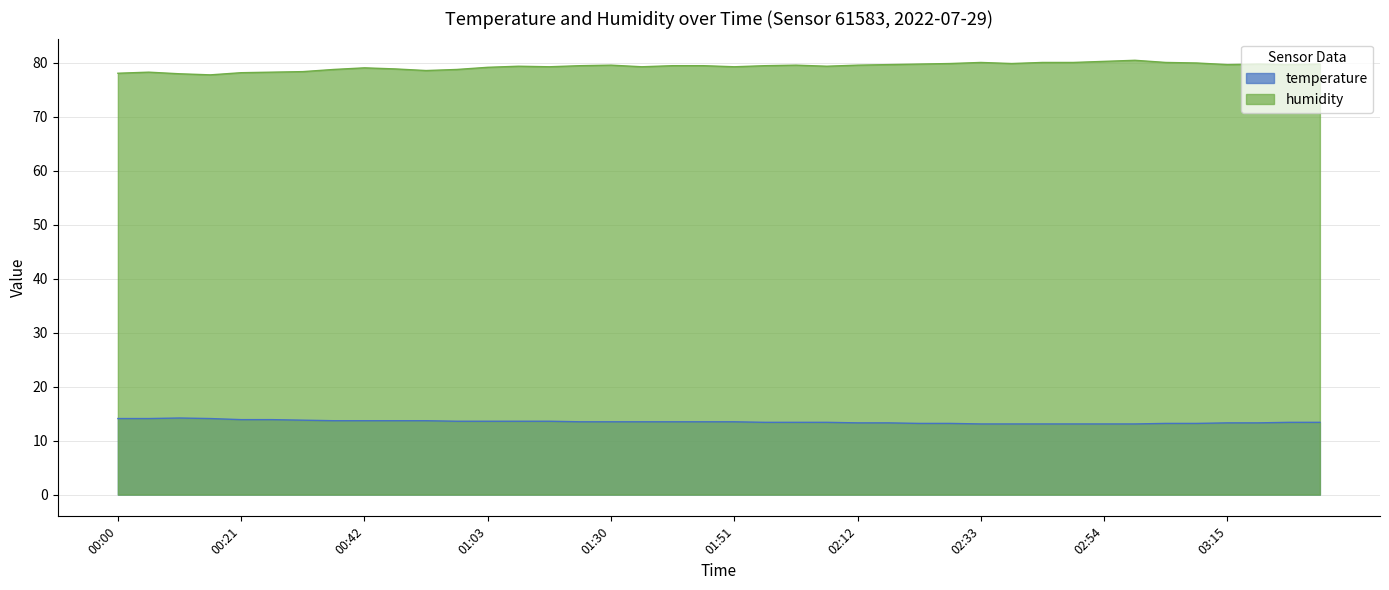

True or false: humidity and temperature intersect in this chart.

False